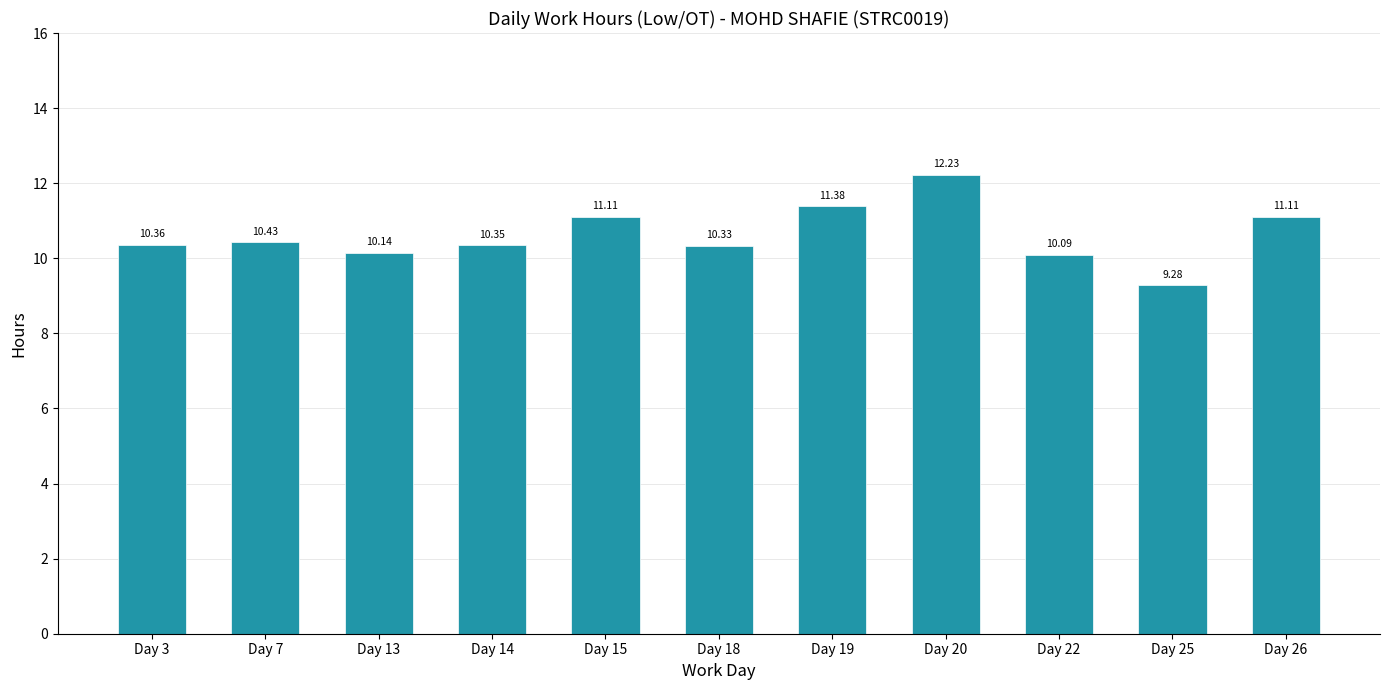

Is it true that the value at Day 20 is 12.2?

True